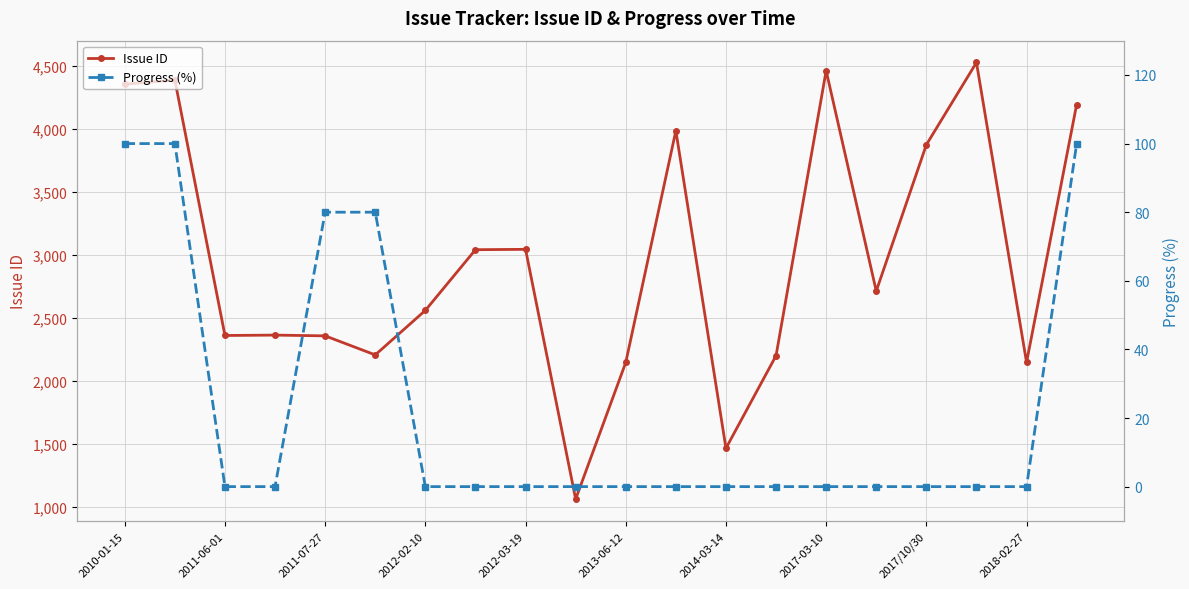

True or false: Issue ID has more than 1 interior local peaks.

True